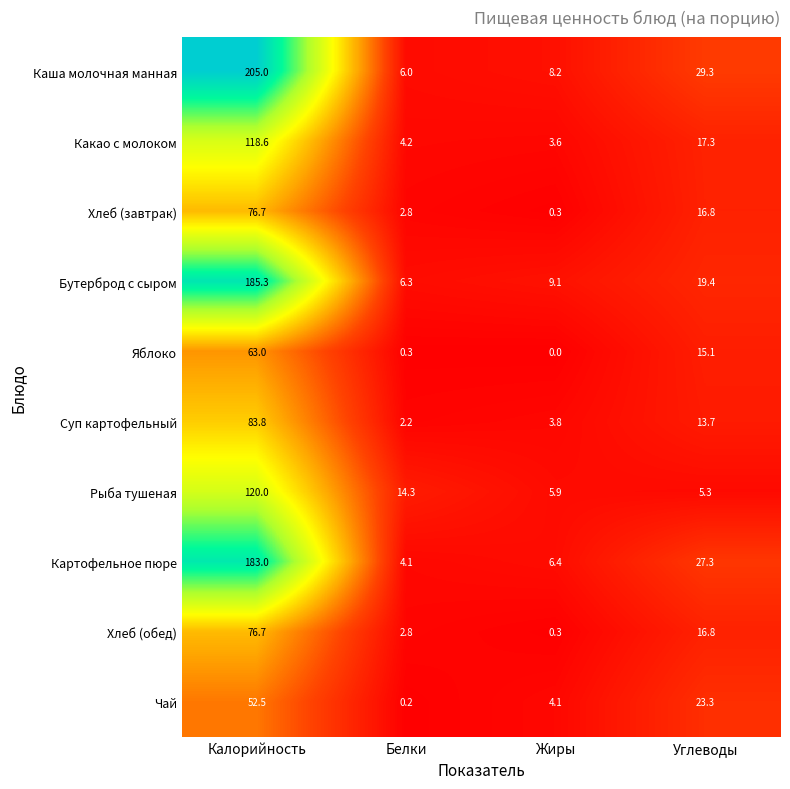

Which series has the widest spread of values?

Каша молочная манная